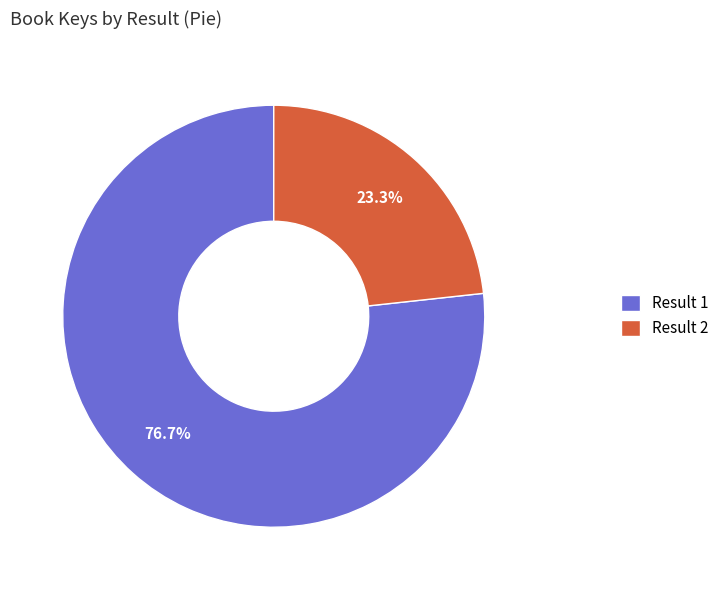

How many slices are in this pie chart?

2